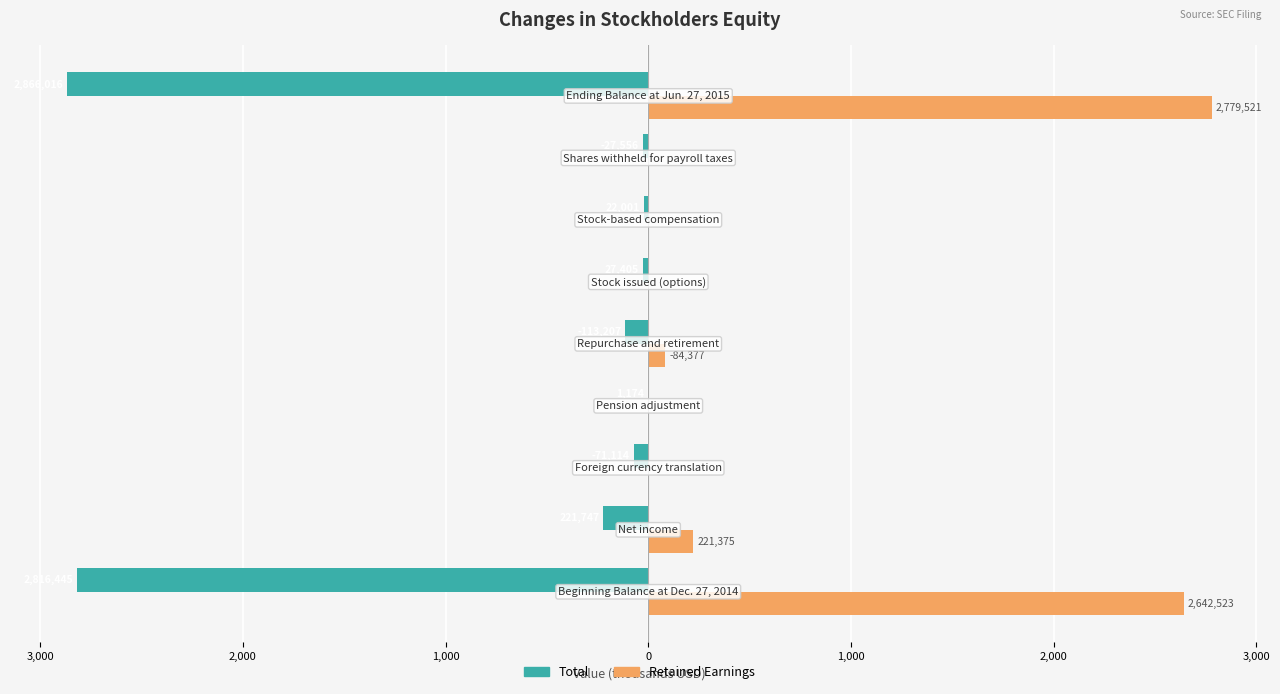

What are all the series names shown in the legend?

Total, Retained Earnings